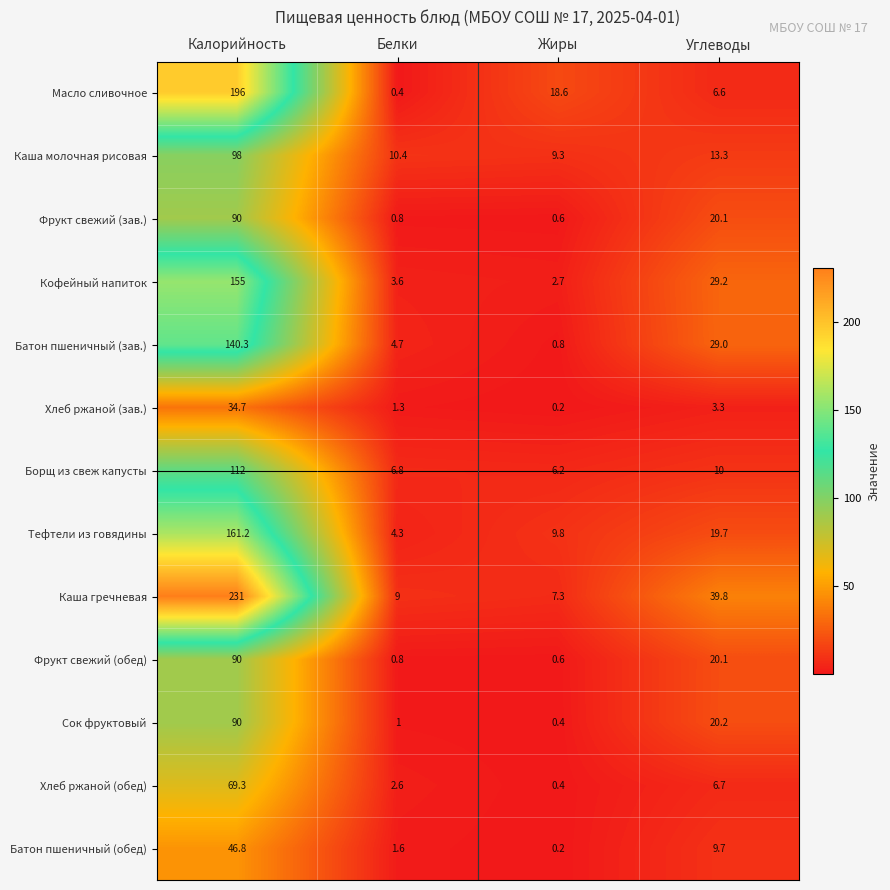

Rank the categories by Фрукт свежий (зав.) value from lowest to highest.

Жиры, Белки, Углеводы, Калорийность